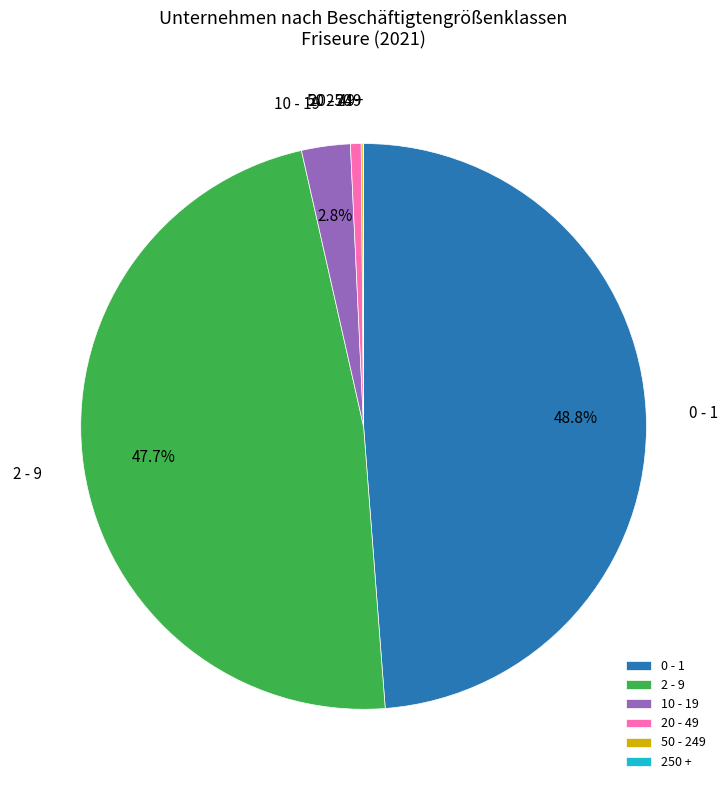

Is there any slice that represents more than half of the pie?

No